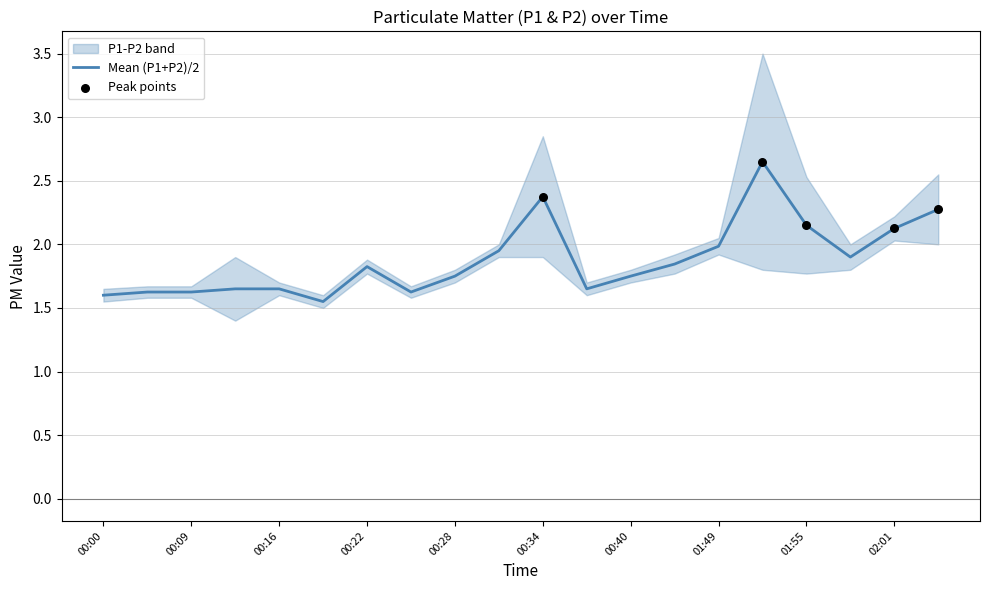

At which category is the sum across all series the highest?

01:52